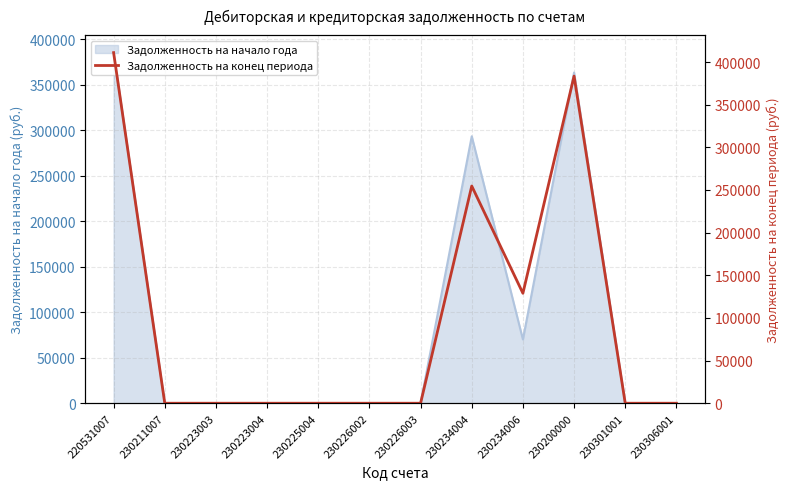

Is it true that the value at 230225004 is -267970.7?

False